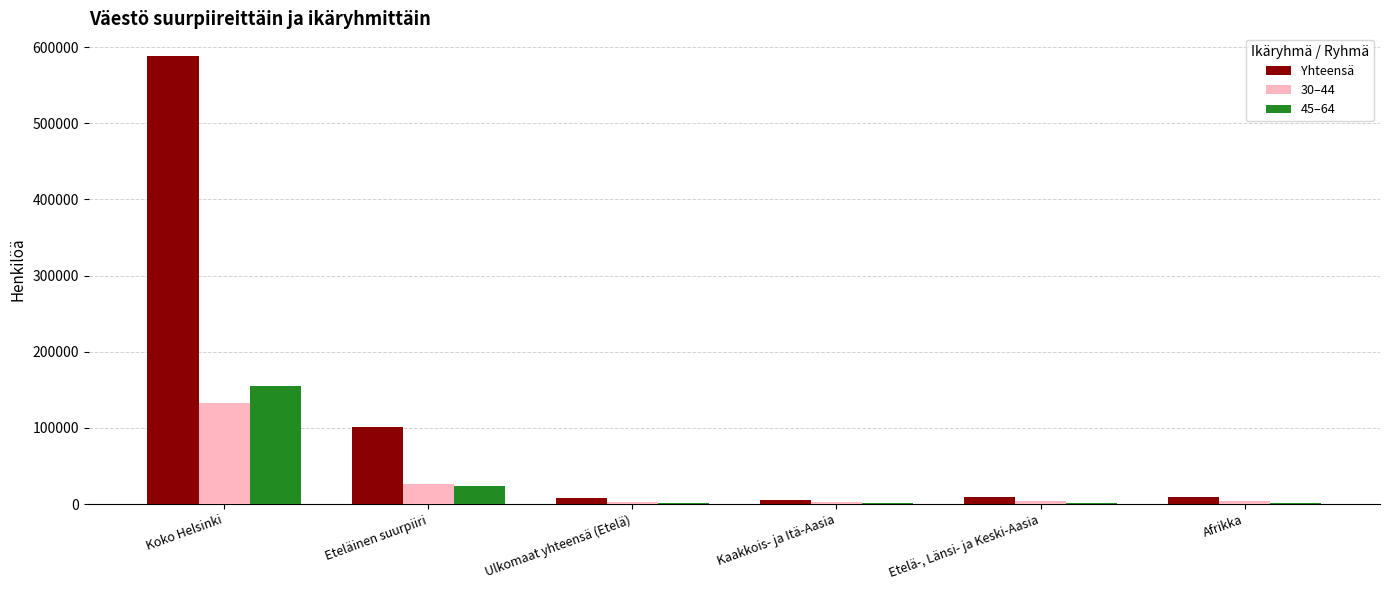

What is the sum of all Yhteensä values?

721769